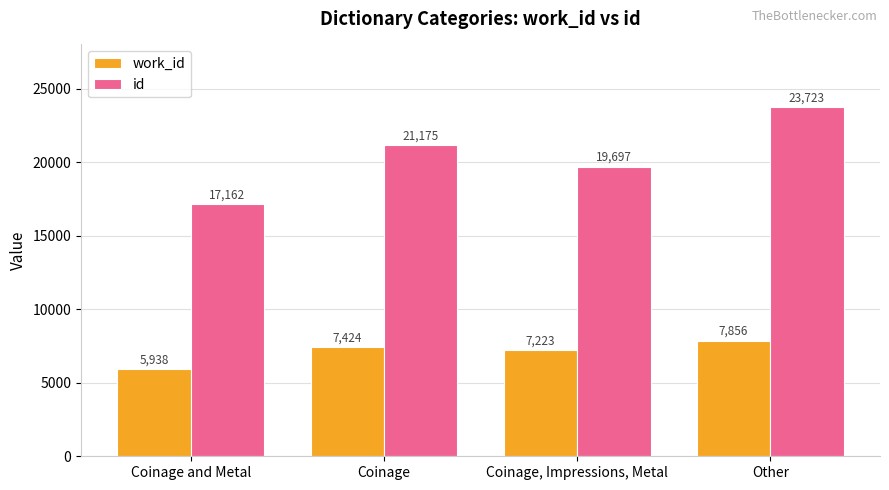

Reading left to right, list all the values displayed in this chart.

work_id: 5938	7424	7223	7856
id: 17162	21175	19697	23723